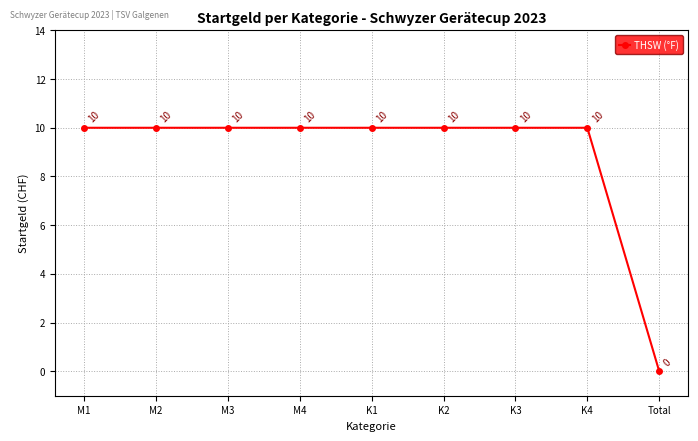

True or false: the data shows 10 at K3.

True